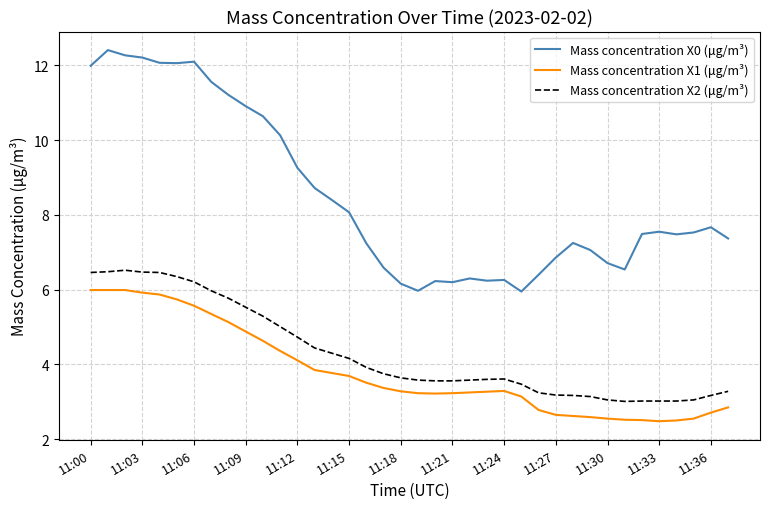

Which series has the largest total across all categories?

Mass concentration X0 (μg/m³)